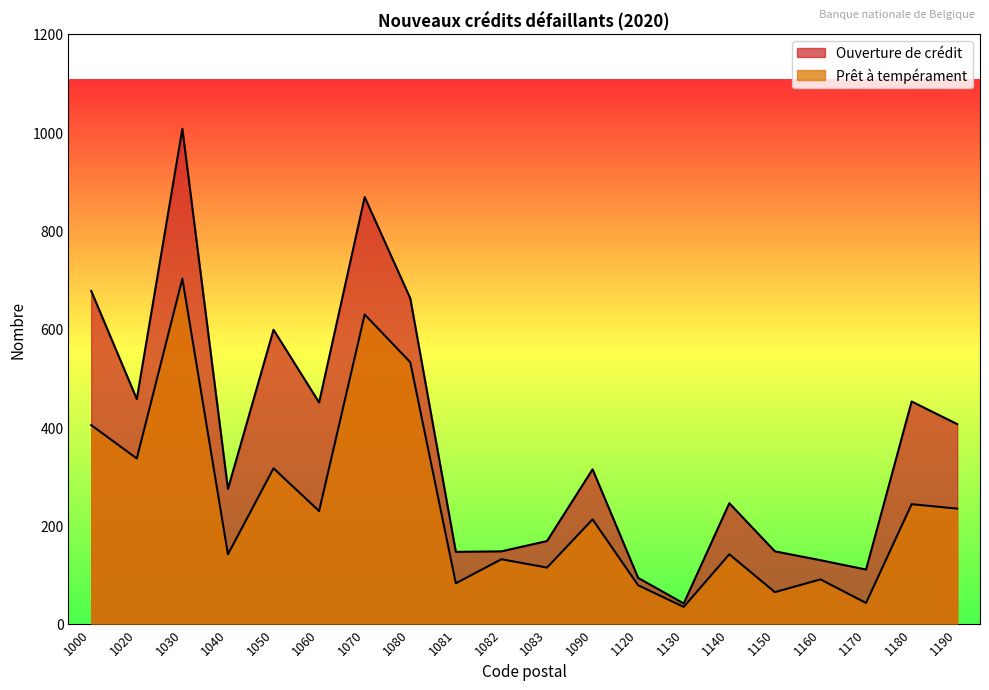

True or false: Prêt à tempérament and Ouverture de crédit intersect in this chart.

False